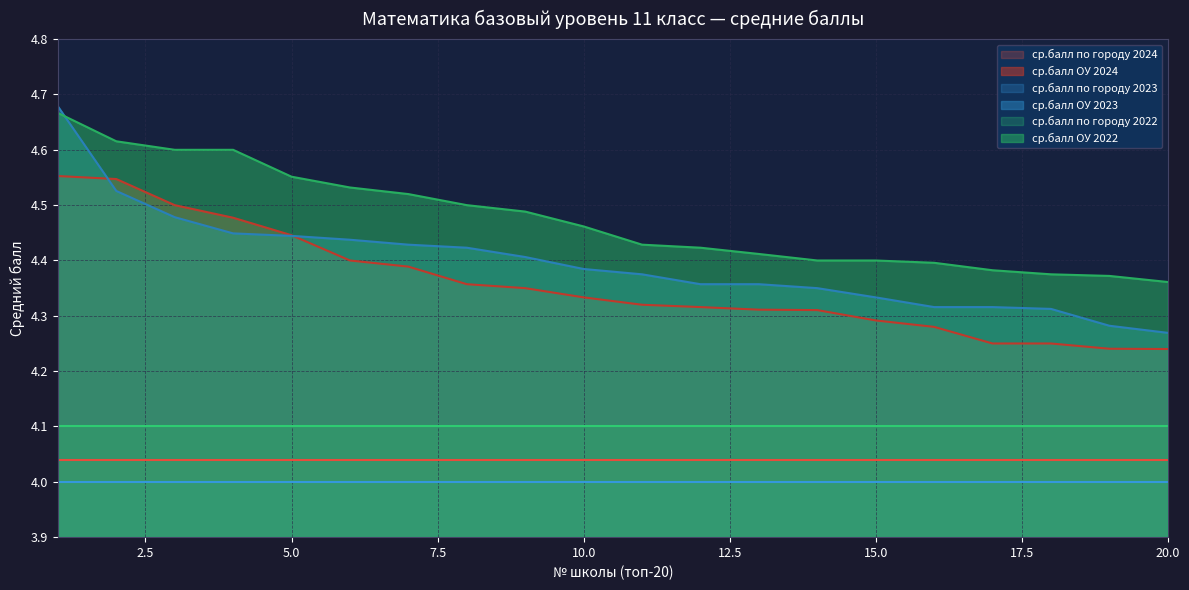

True or false: ср.балл ОУ 2022 and ср.балл ОУ 2024 intersect in this chart.

False